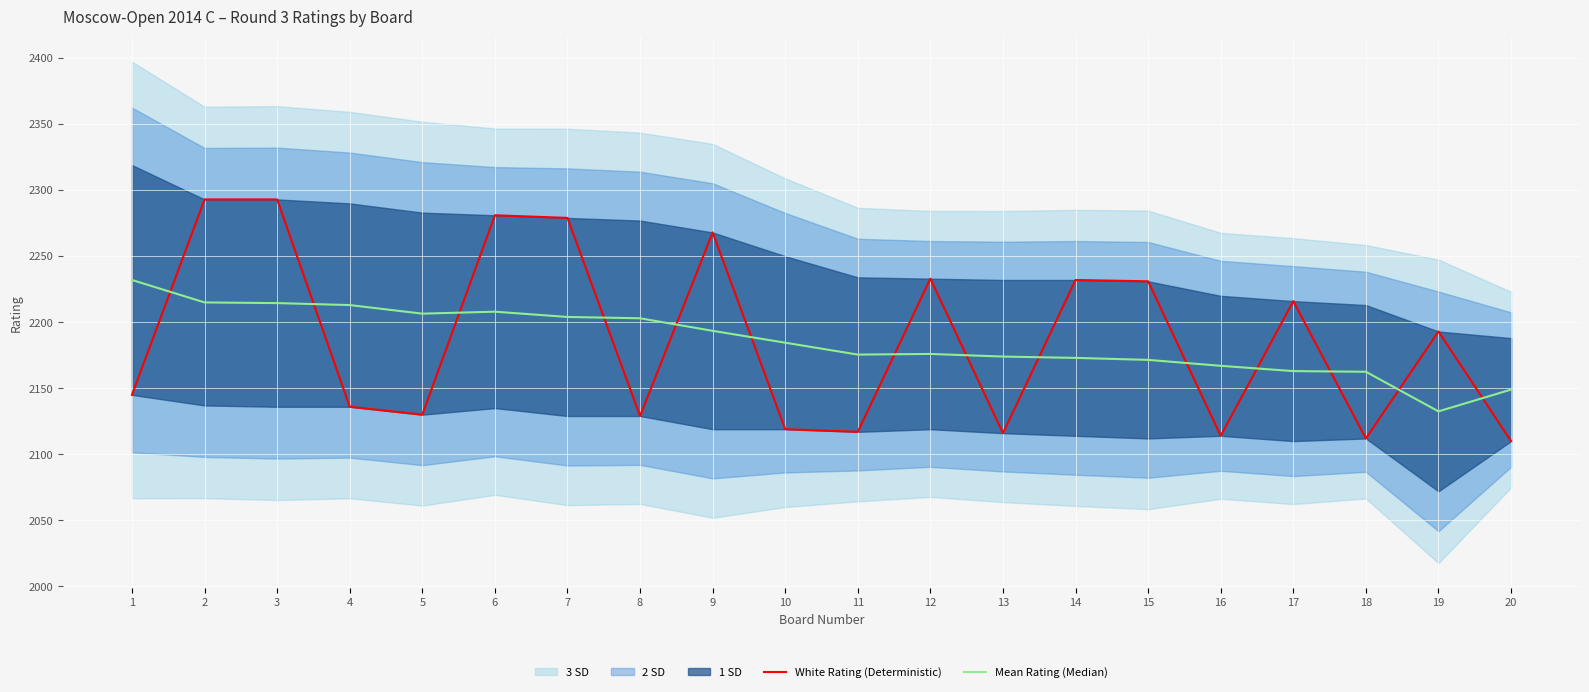

What is the difference between the maximum and second lowest values in the White Rating (Deterministic) series?

181.0